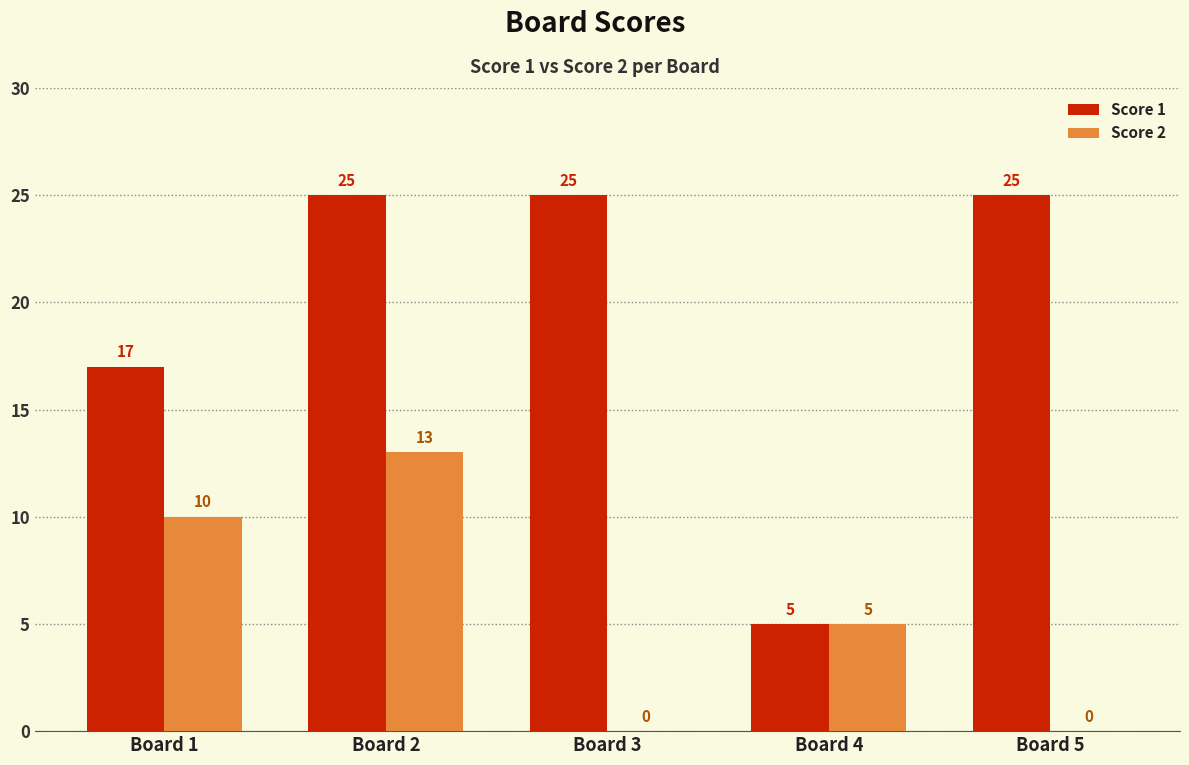

What is the sum of all Score 2 values?

28